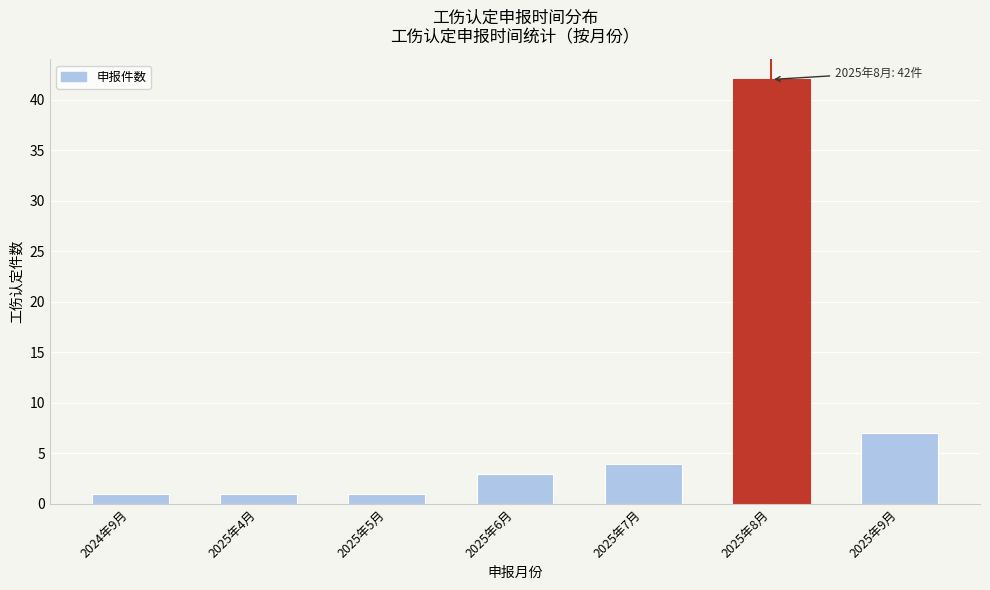

Reading right to left, transcribe all the data shown in this chart.

7	42	4	3	1	1	1